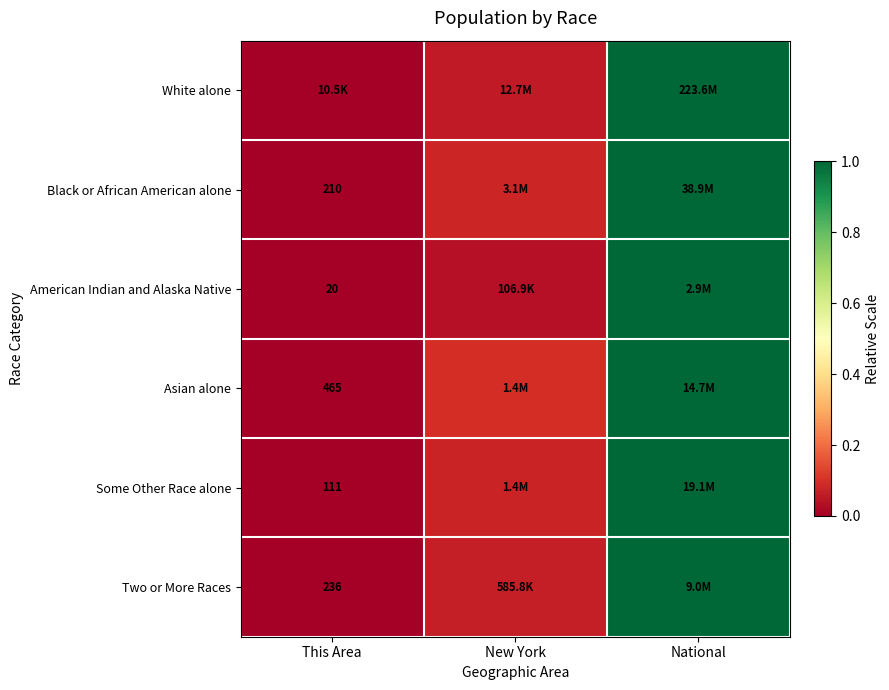

Is the value of Some Other Race alone at This Area greater than the value of White alone at National?

No